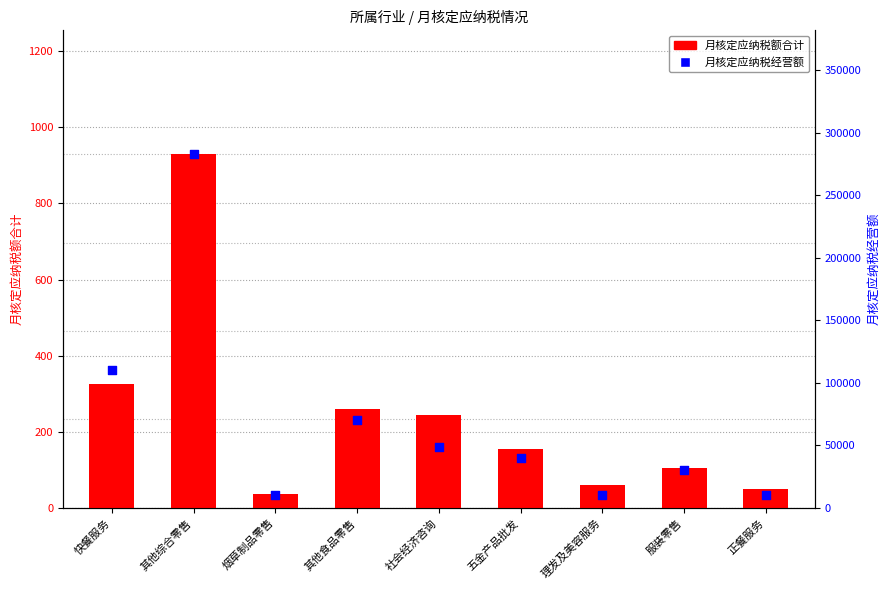

Which series reaches the maximum Y coordinate?

月核定应纳税经营额